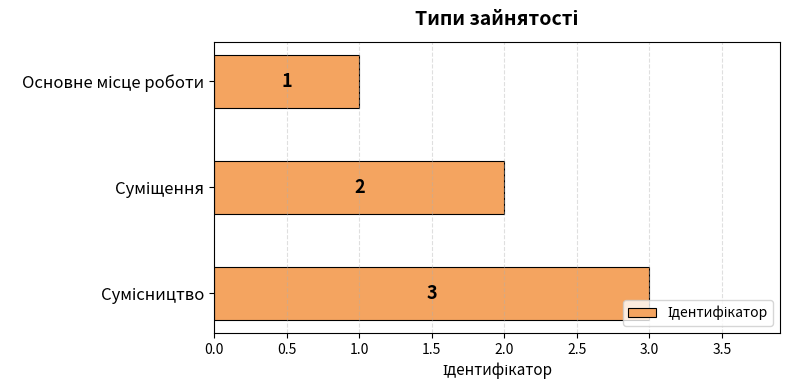

Are the bars horizontal?

Yes